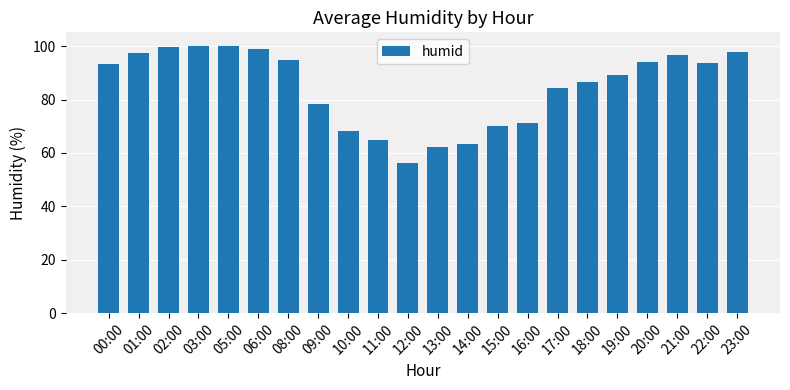

What is the label of the 12th bar from the left?

13:00